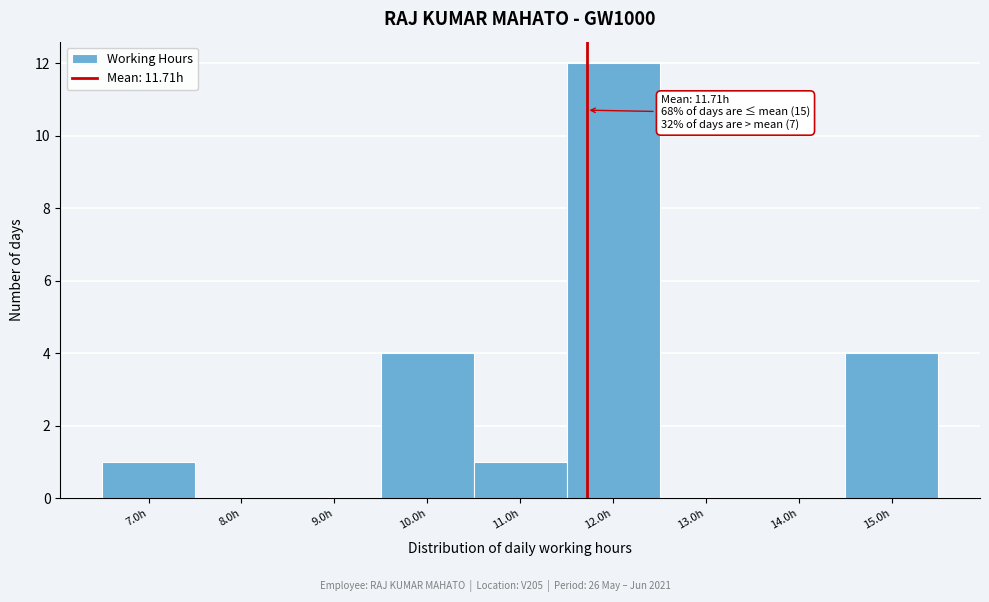

Which range on the x-axis has the tallest bar?

11.5 to 12.5